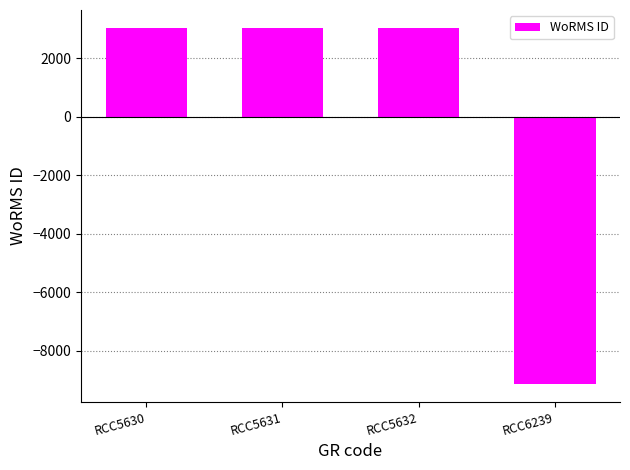

How many bars are there in total?

4